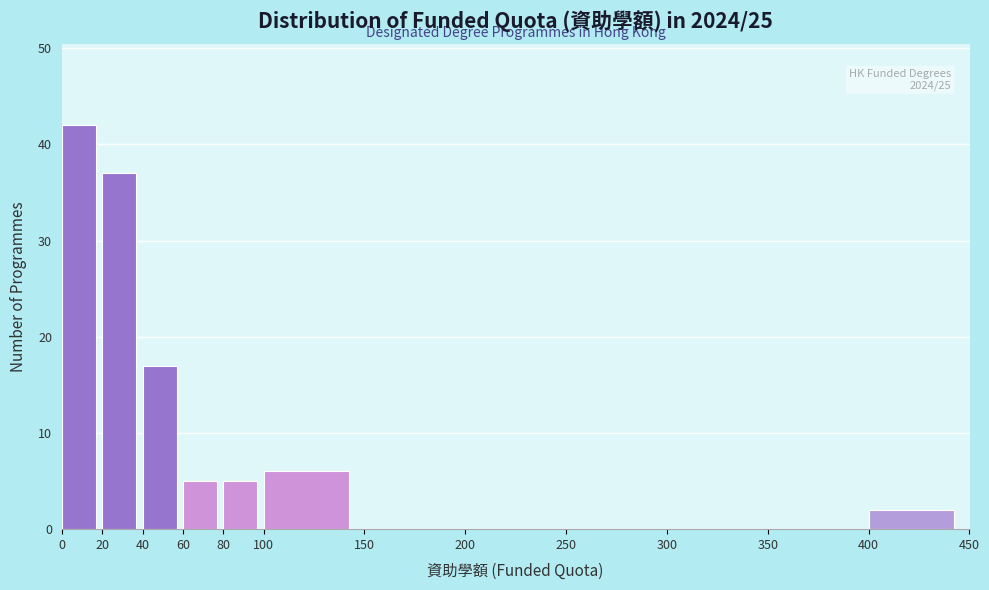

Which range on the x-axis has the tallest bar?

0 to 20